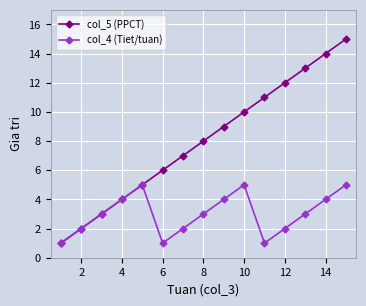

Rank the series by their average value, from highest to lowest.

col_5 (PPCT), col_4 (Tiet/tuan)